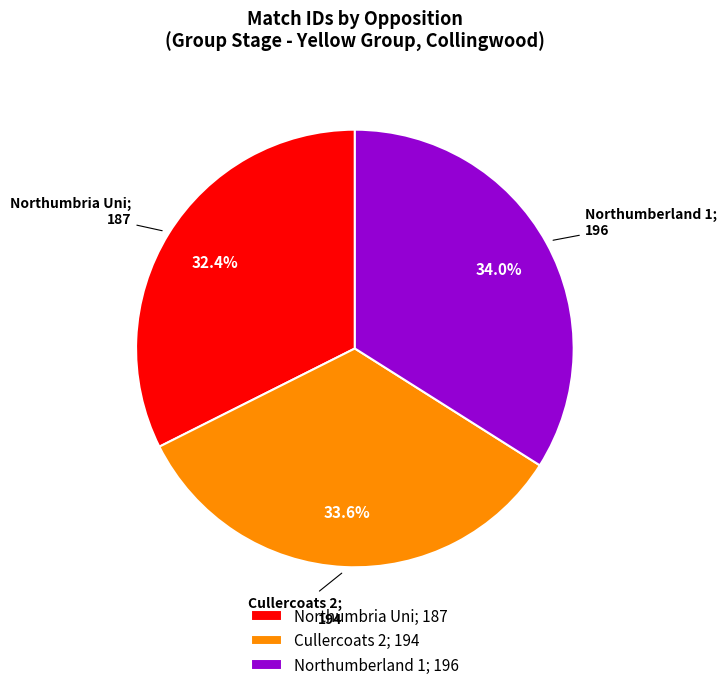

Does any single category account for the majority?

No